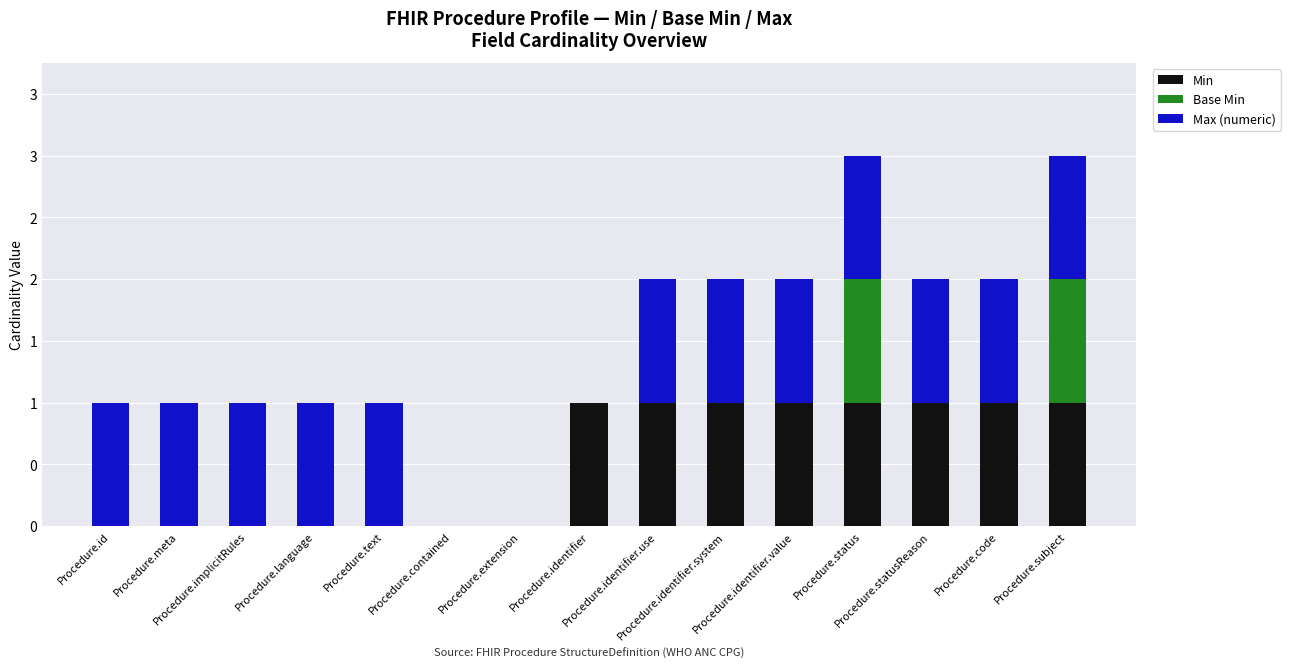

Rank the series at Procedure.language from highest to lowest value.

Max (numeric), Min, Base Min